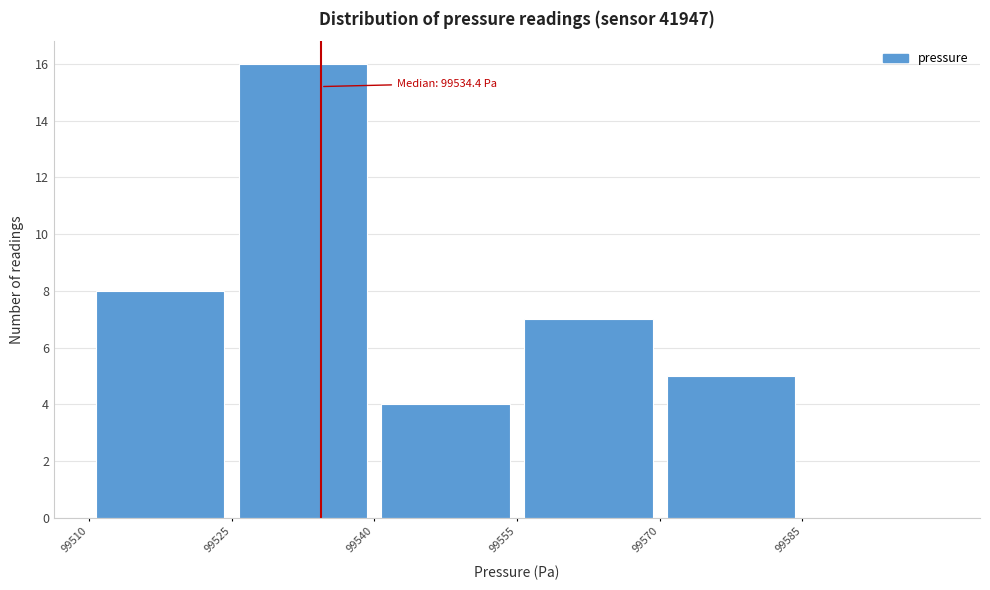

Which range on the x-axis has the tallest bar?

99525 to 99540